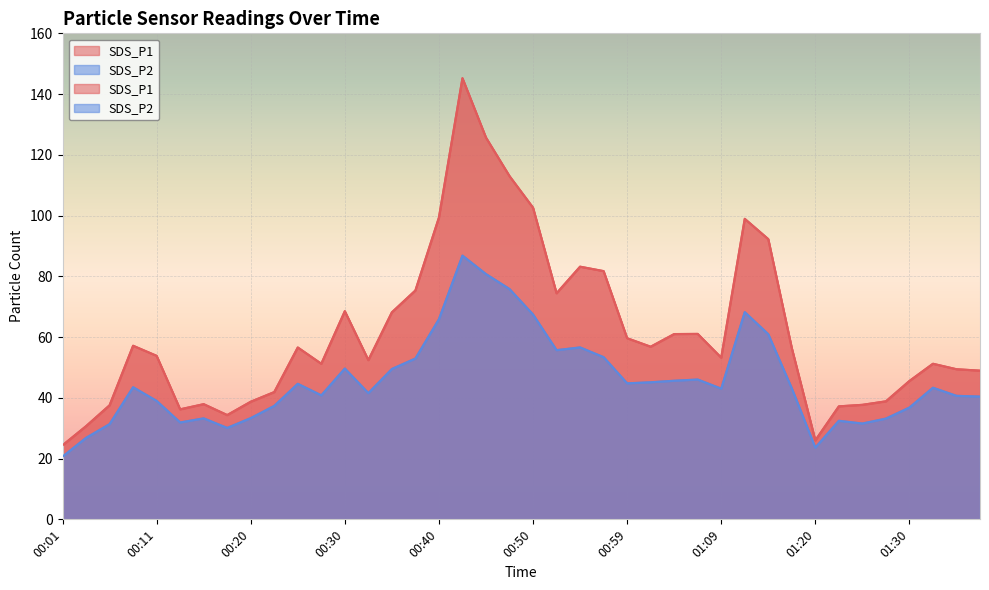

What is the average value of the SDS_P1 series?

61.6